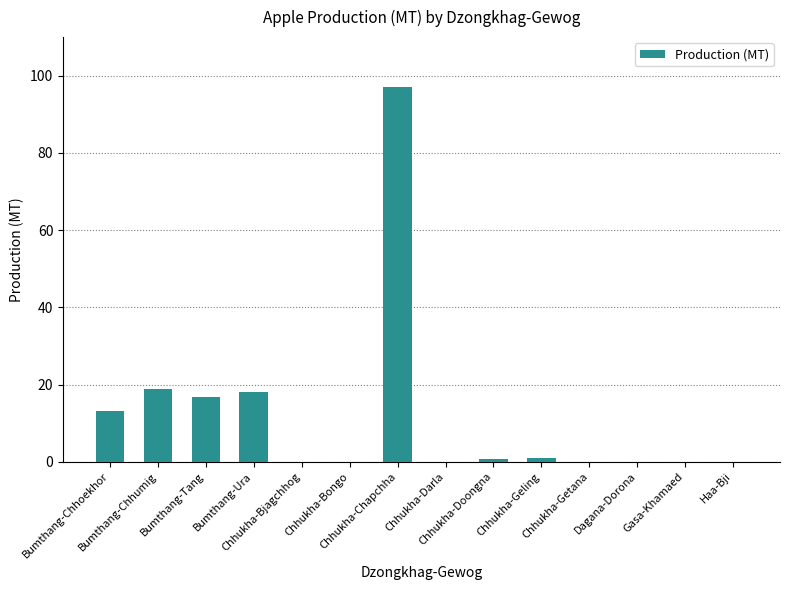

True or false: the data shows 18.8 at Bumthang-Chhumig.

True